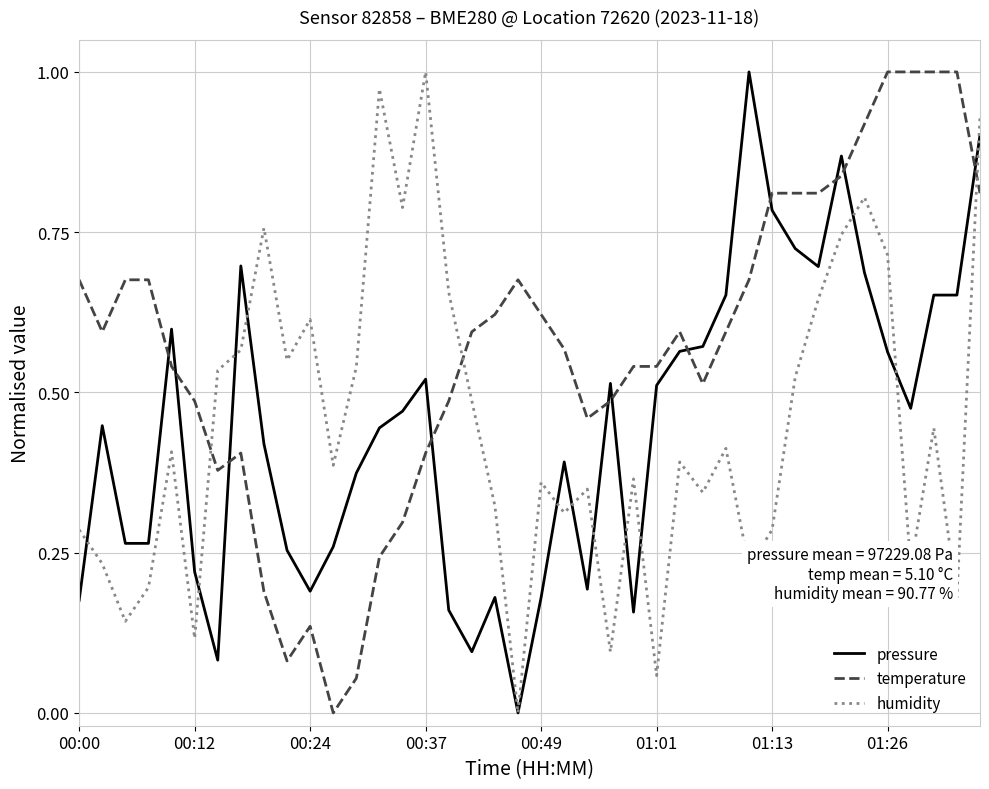

How many times do temperature and pressure cross each other?

11